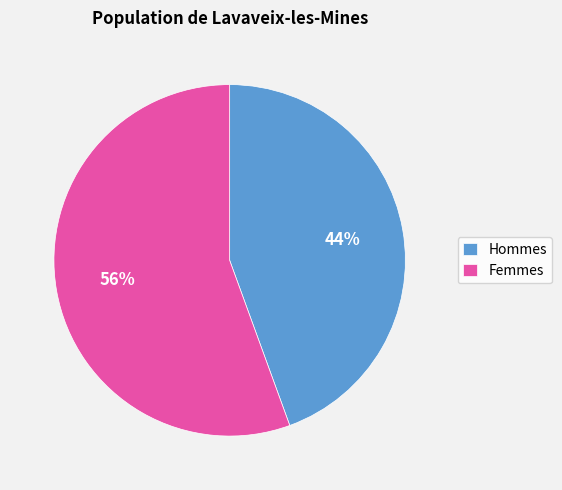

Which slice is the smallest?

Hommes